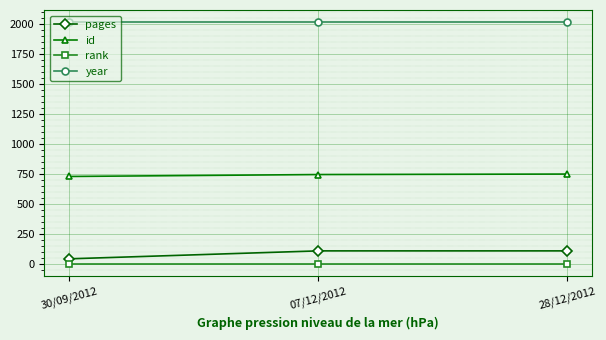

Which series changed the most between 30/09/2012 and 07/12/2012?

pages